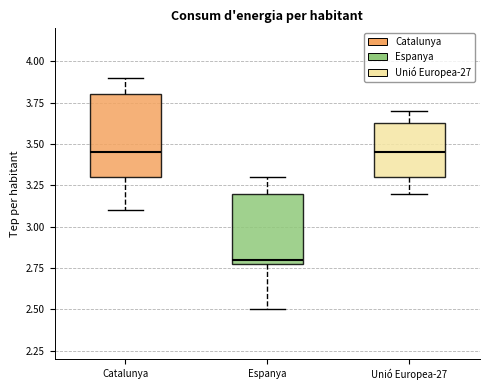

Where is the lower edge of the box for Catalunya on the y-axis? The values are not printed on the chart, so give them approximately, as read against the axis.

3.30